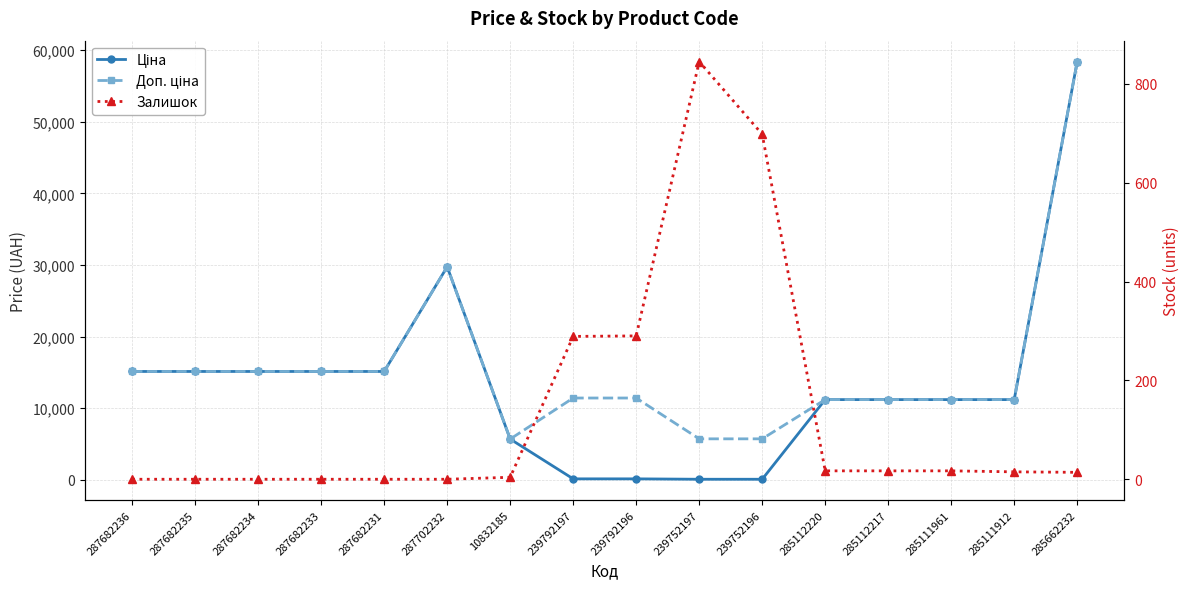

How many intersections are there between Залишок and Ціна?

2